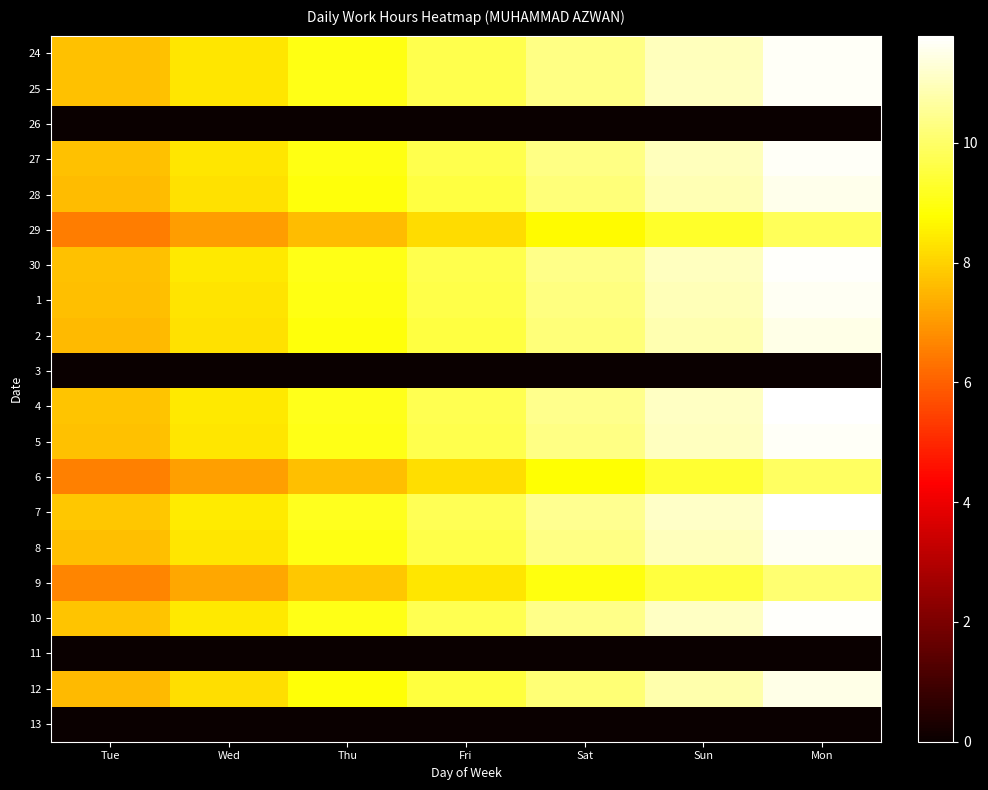

Rank the series at Thu from lowest to highest value.

26, 3, 11, 13, 29, 6, 9, 12, 2, 28, 1, 8, 27, 24, 5, 25, 30, 10, 4, 7